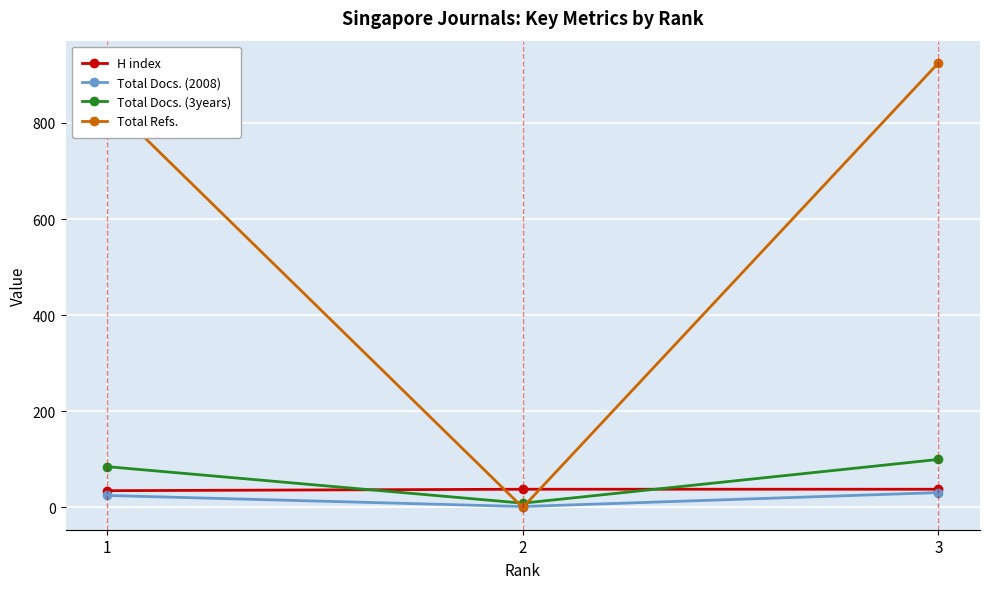

Which series has the largest range (max minus min)?

Total Refs.